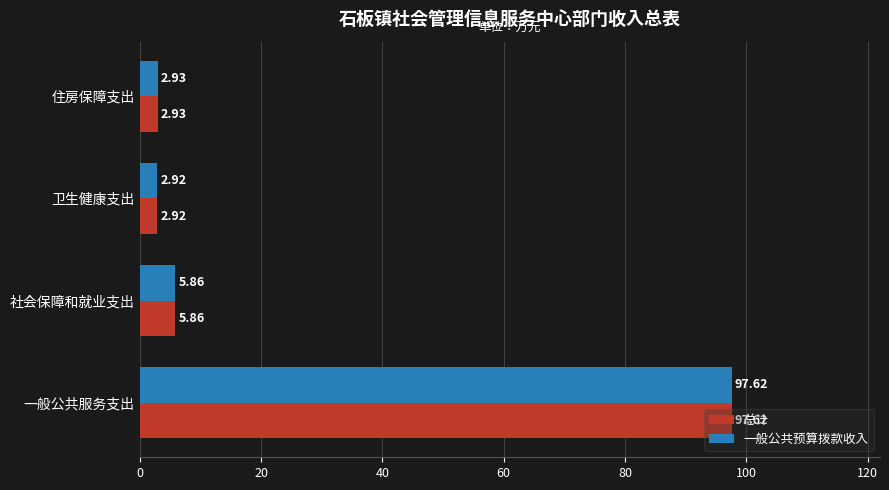

List the labels in order of 总计 value, smallest first.

卫生健康支出, 住房保障支出, 社会保障和就业支出, 一般公共服务支出